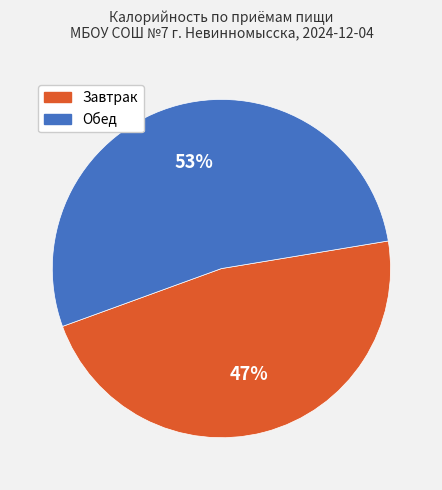

To the nearest percent, what is the average slice percentage?

50%